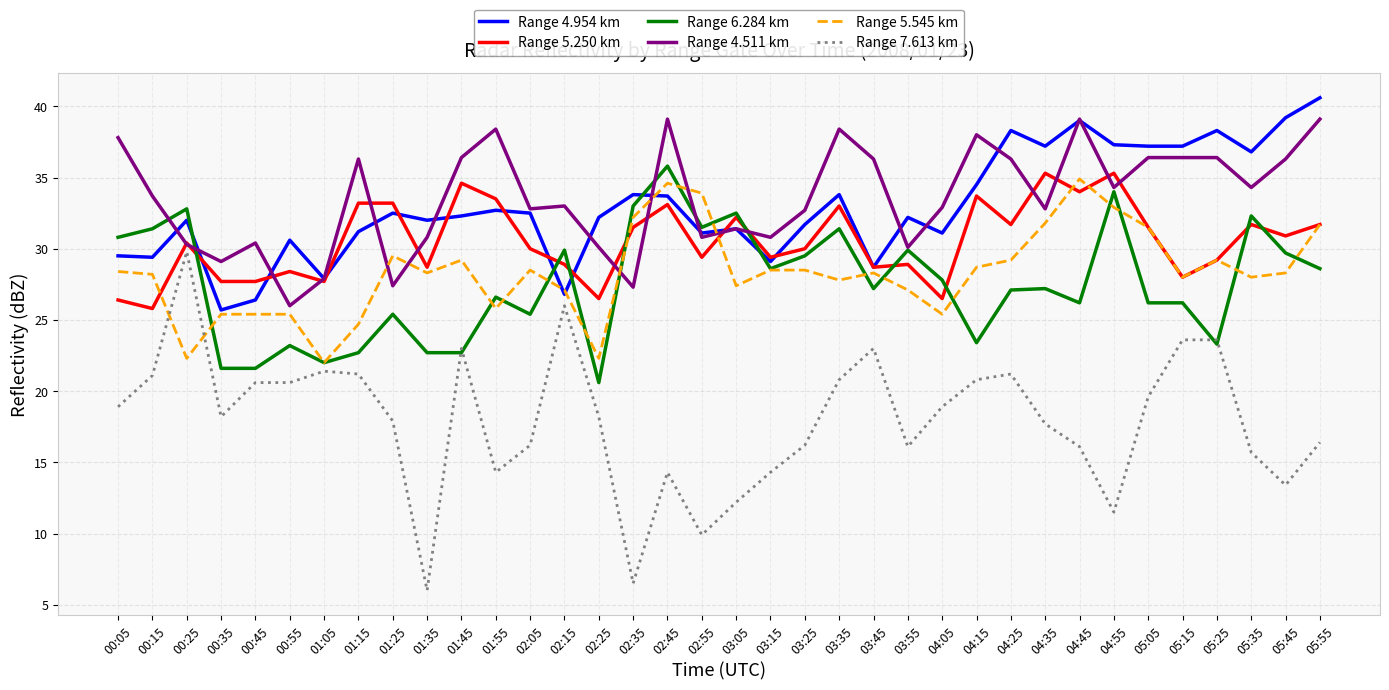

Is it true that Range 5.250 km equals 37.3 at 01:35?

False